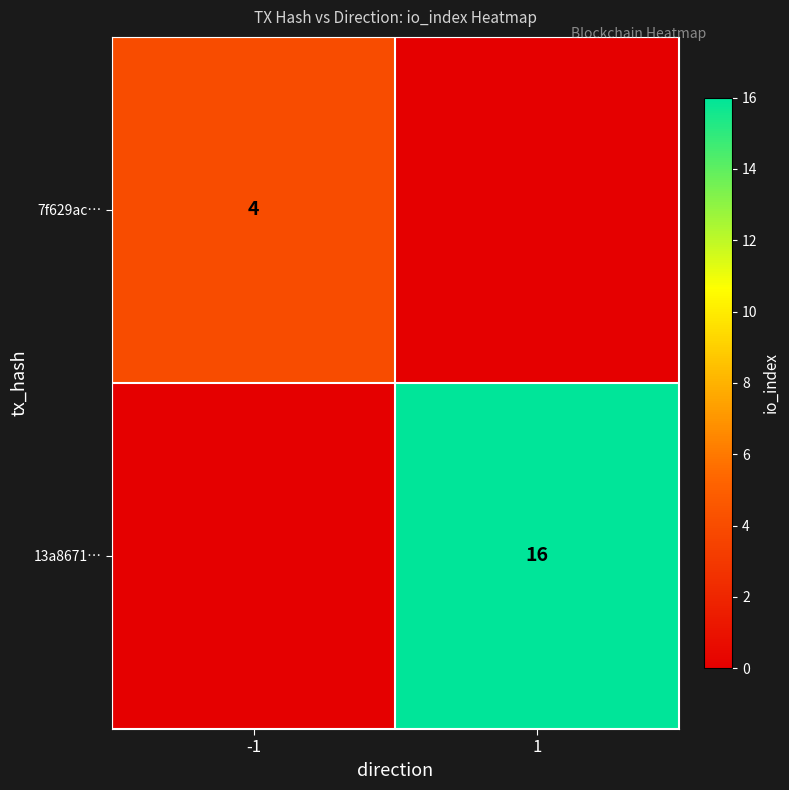

True or false: 7f629ac… has a value of 6 at -1.

False